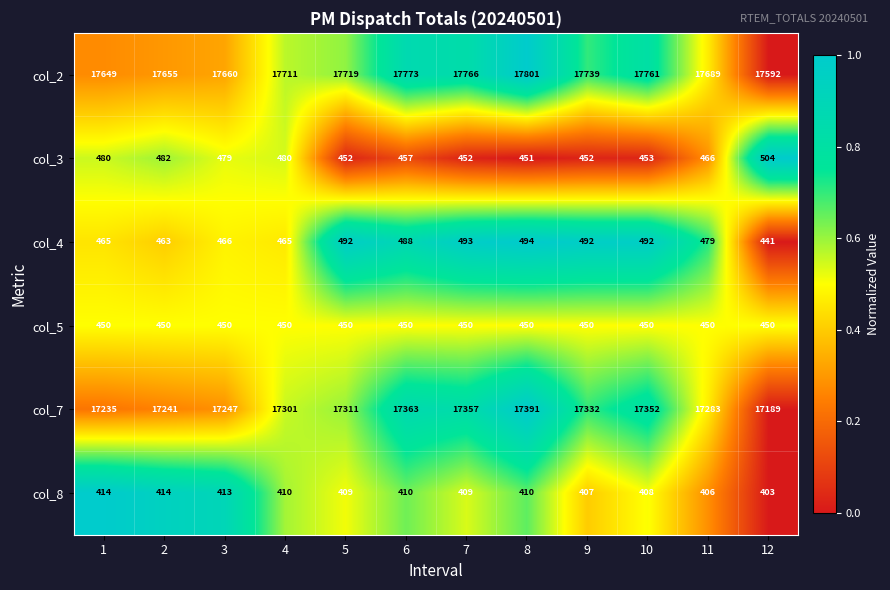

Which series changed the most between 8 and 12?

col_2